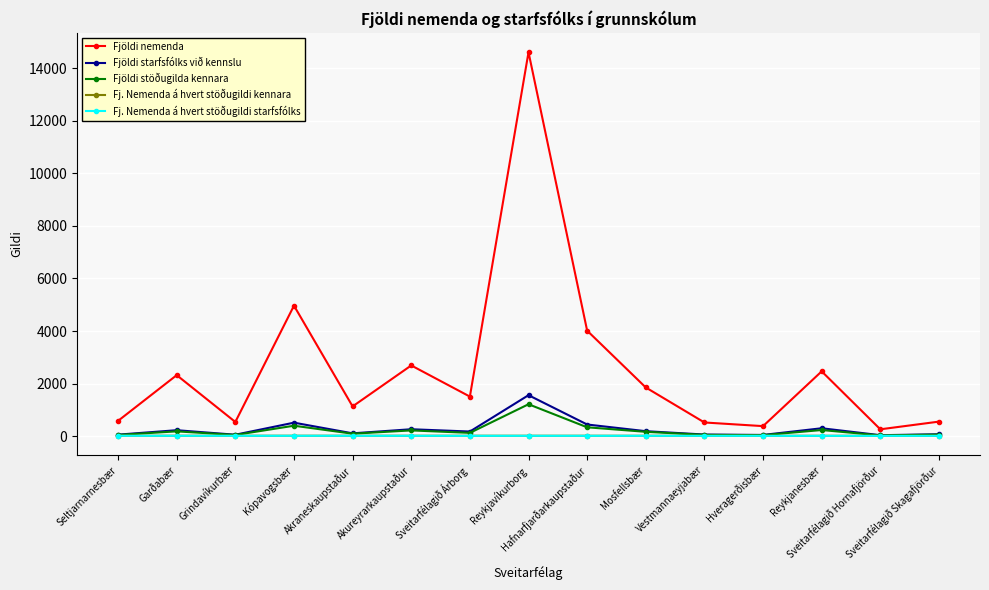

In Fjöldi nemenda, how many points are higher than both neighbors (excluding endpoints)?

5